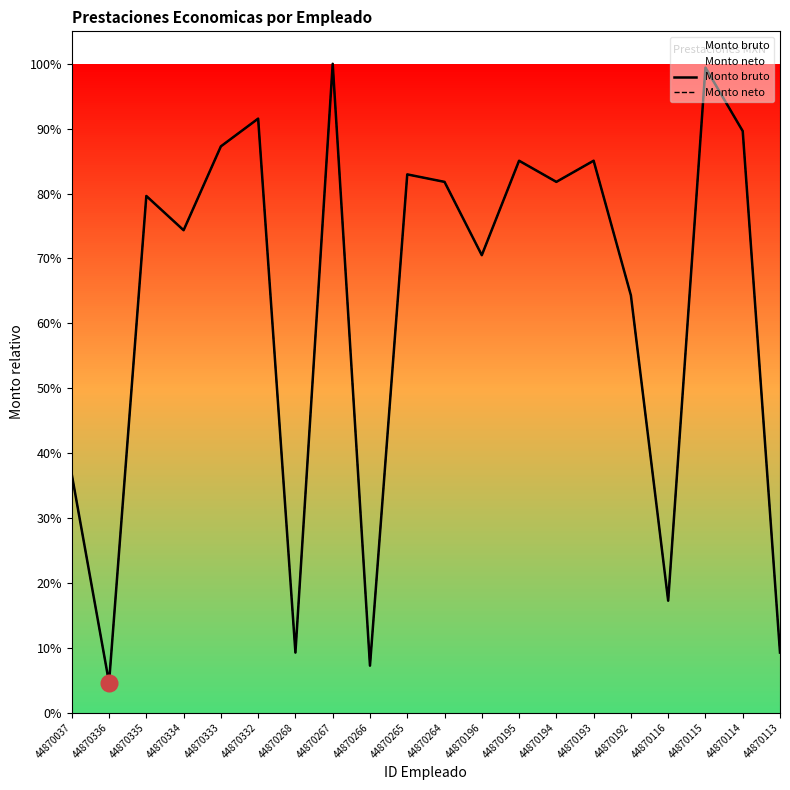

Reading left to right, extract all data points from this chart.

Monto bruto: 44870037=0.4	44870336=0.0	44870335=0.8	44870334=0.7	44870333=0.9	44870332=0.9	44870268=0.1	44870267=1.0	44870266=0.1	44870265=0.8	44870264=0.8	44870196=0.7	44870195=0.9	44870194=0.8	44870193=0.9	44870192=0.6	44870116=0.2	44870115=1.0	44870114=0.9	44870113=0.1
Monto neto: 44870037=0.4	44870336=0.0	44870335=0.8	44870334=0.7	44870333=0.9	44870332=0.9	44870268=0.1	44870267=1.0	44870266=0.1	44870265=0.8	44870264=0.8	44870196=0.7	44870195=0.9	44870194=0.8	44870193=0.9	44870192=0.6	44870116=0.2	44870115=1.0	44870114=0.9	44870113=0.1